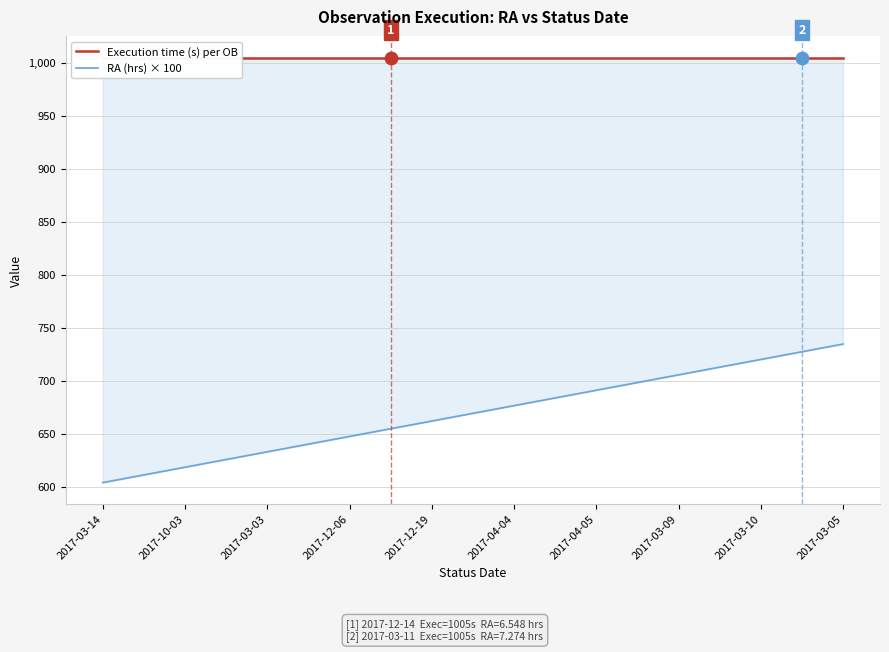

Which series has the largest Y range (max minus min)?

RA (hrs) × 100